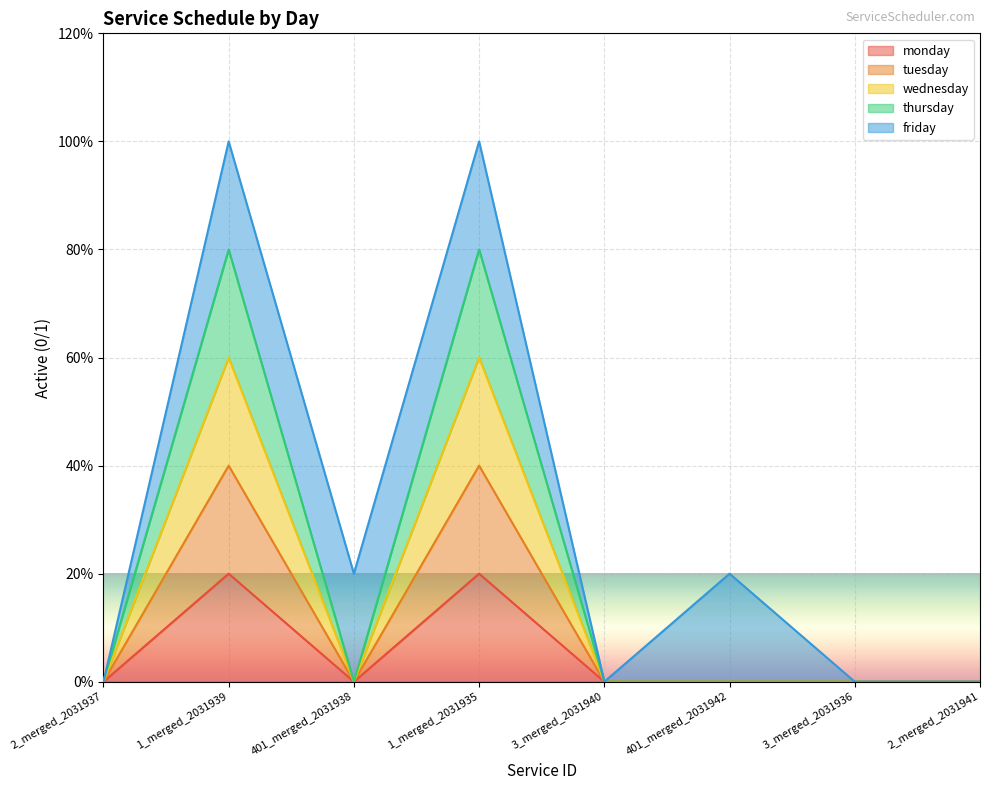

Does the chart display data point markers on the line(s)?

No